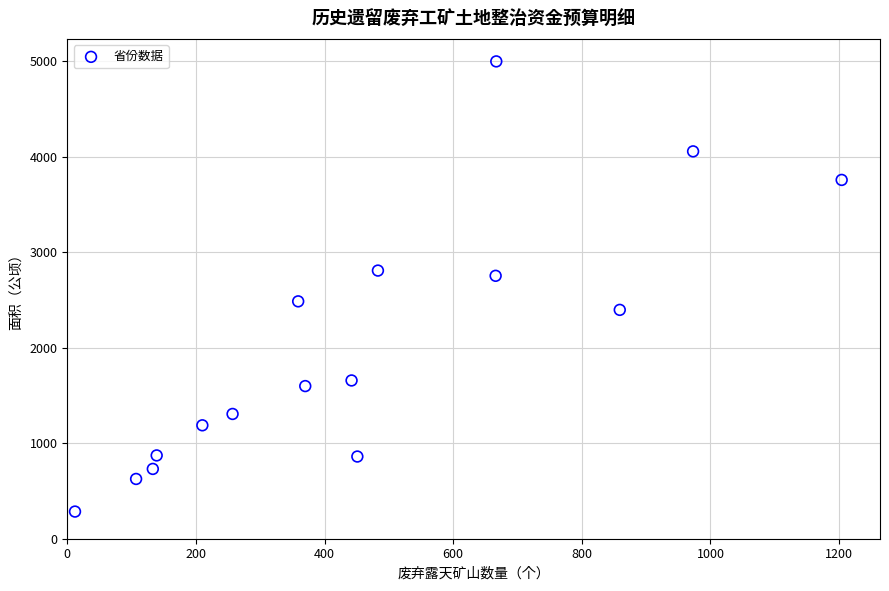

What is the range of X values (max minus min)?

1192.0